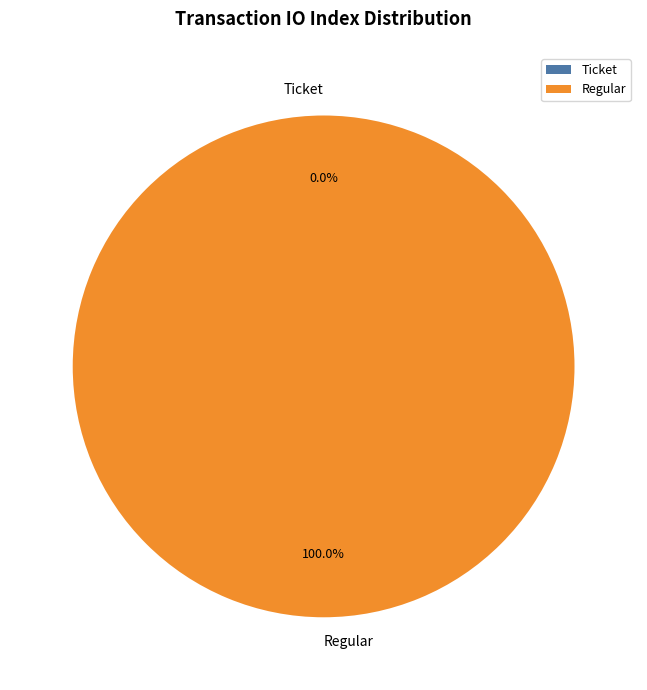

Combined, what portion of the pie is Ticket and Regular?

100.0%